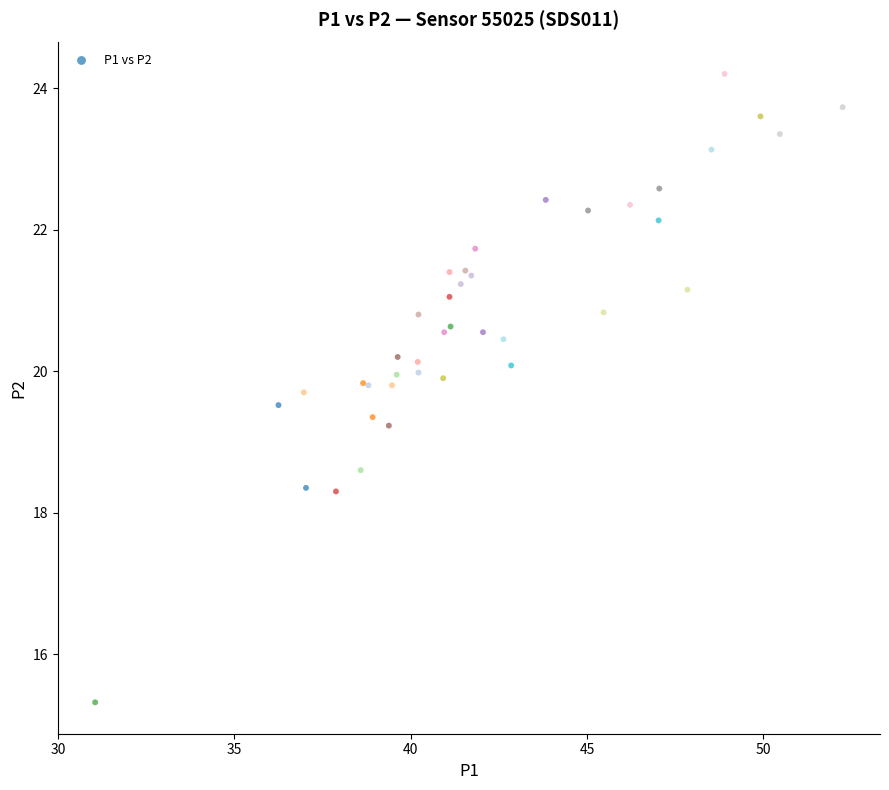

What Y value in the scatter plot is closest to 19?

19.2